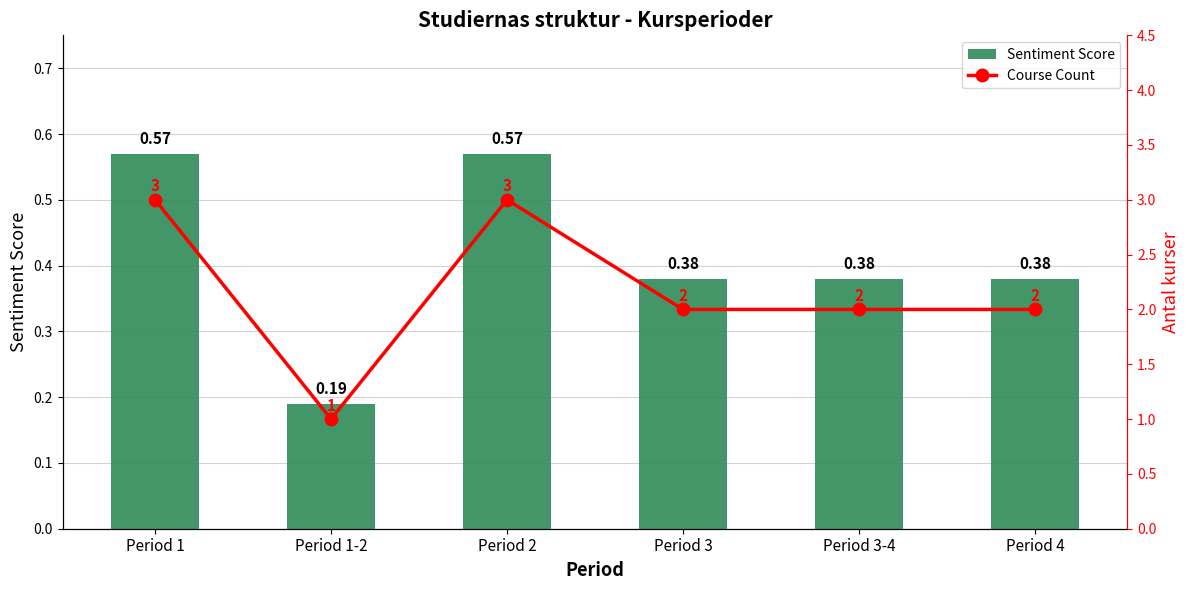

What are all the series names shown in the legend?

Sentiment Score, Course Count